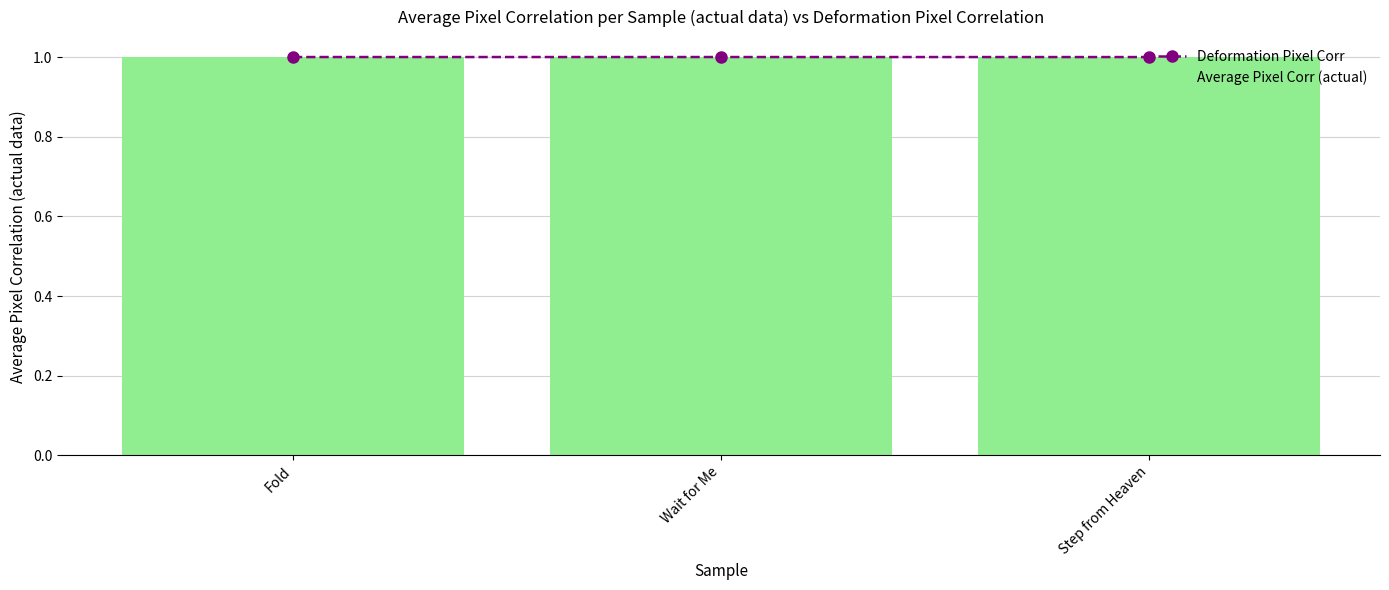

What are all the series names shown in the legend?

Deformation Pixel Corr, Average Pixel Corr (actual)